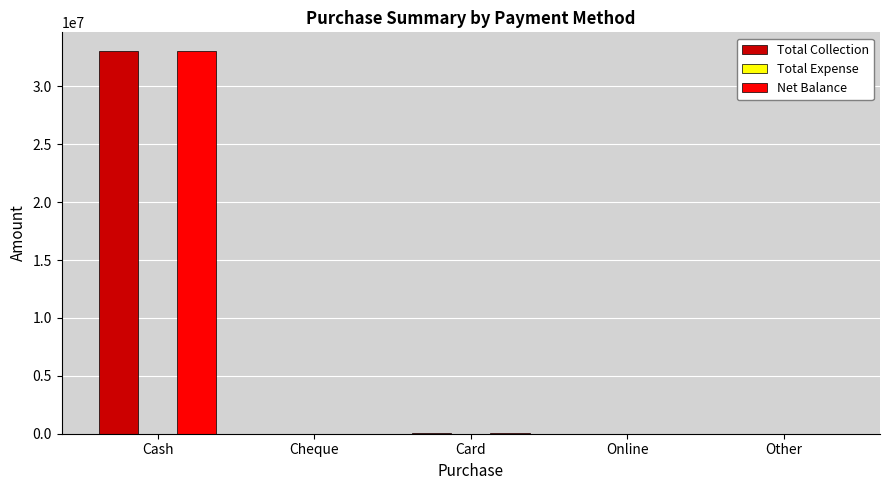

Where is Net Balance nearest to the value 16508091?

Card